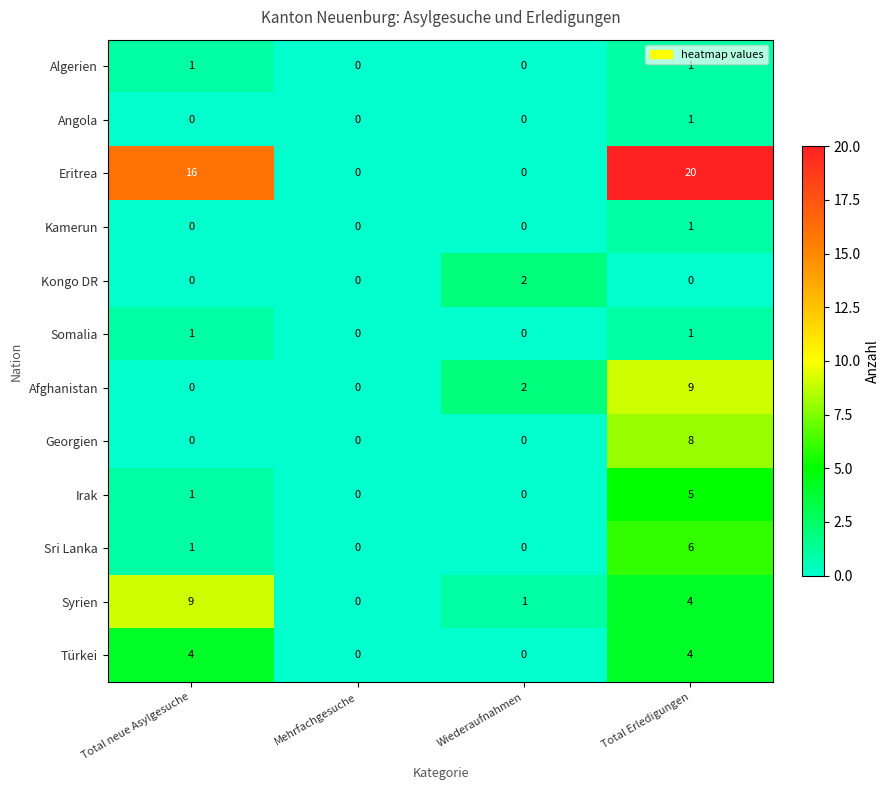

What is the spread (max minus min) of values at Total Erledigungen?

20